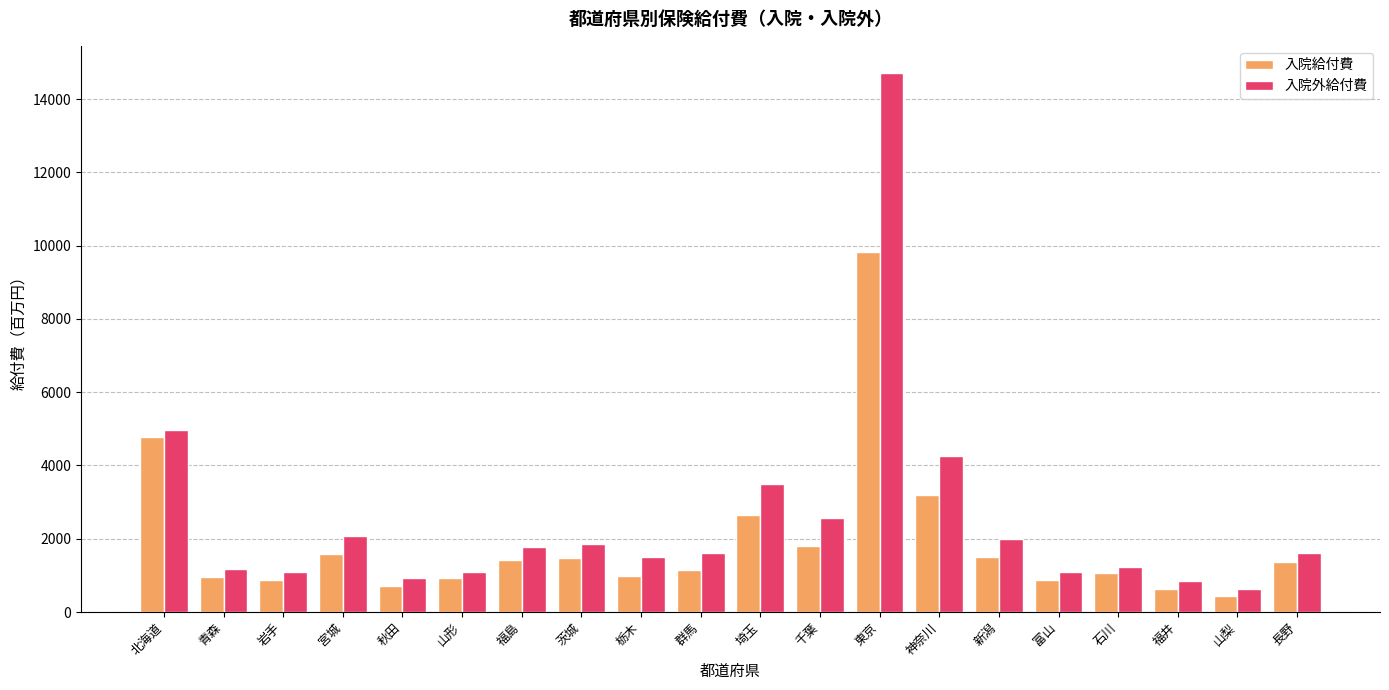

What is the difference between the maximum and minimum values in the 入院給付費 series?

9383.5